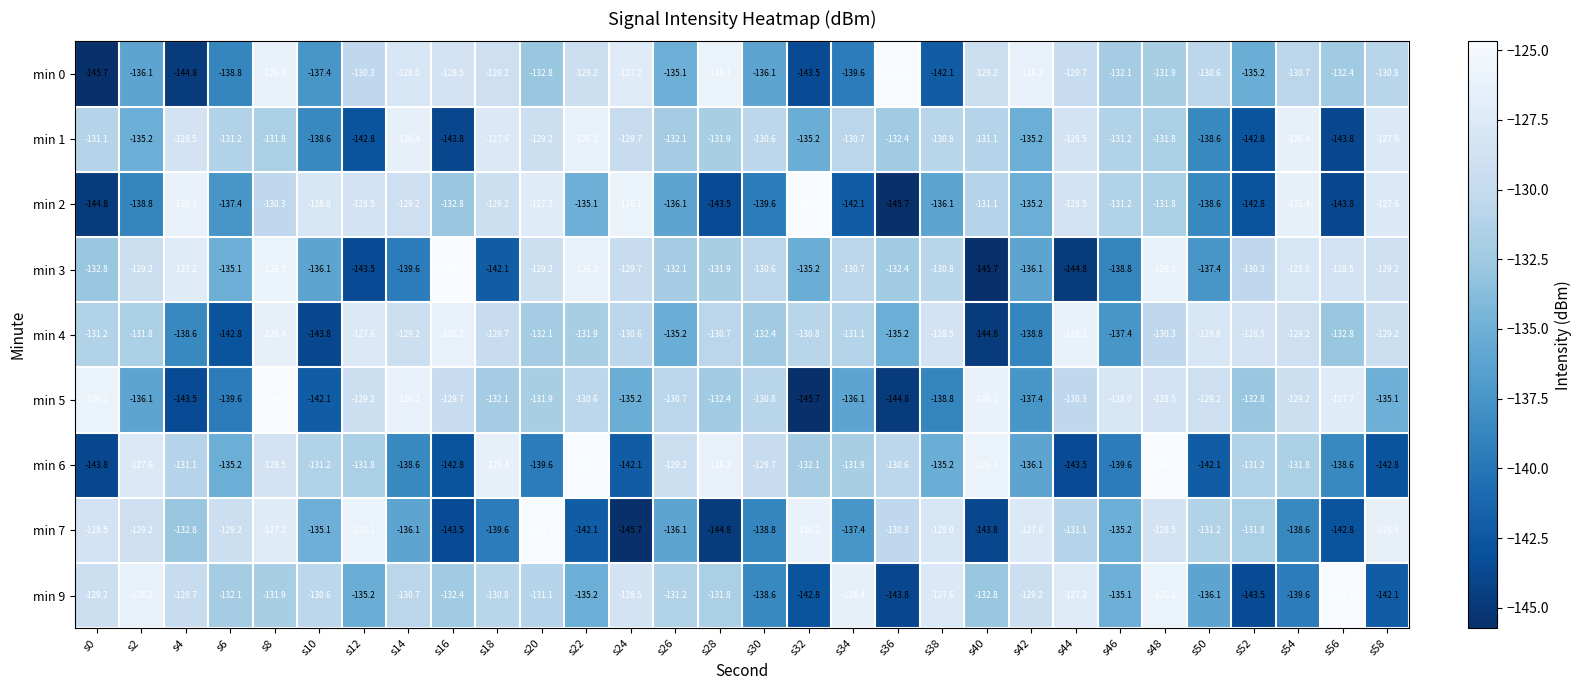

At s10, list the series in order from largest to smallest.

min 2, min 9, min 6, min 7, min 3, min 0, min 1, min 5, min 4